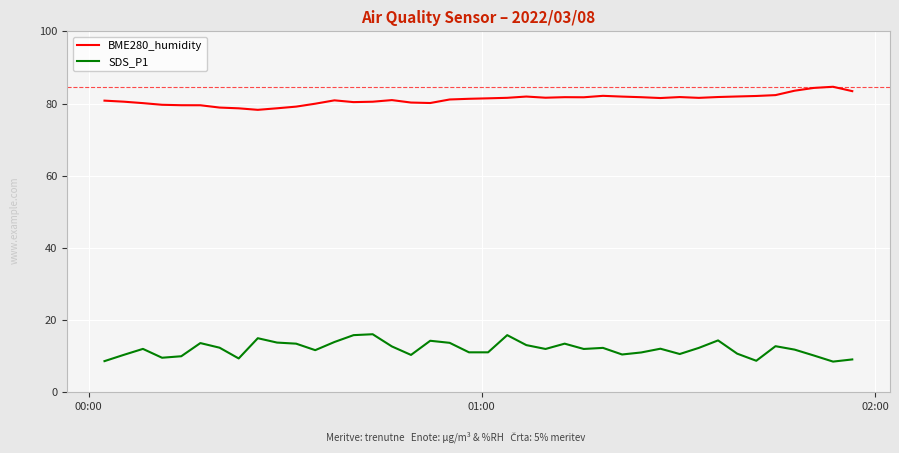

Rank the series by their average value, from lowest to highest.

SDS_P1, BME280_humidity